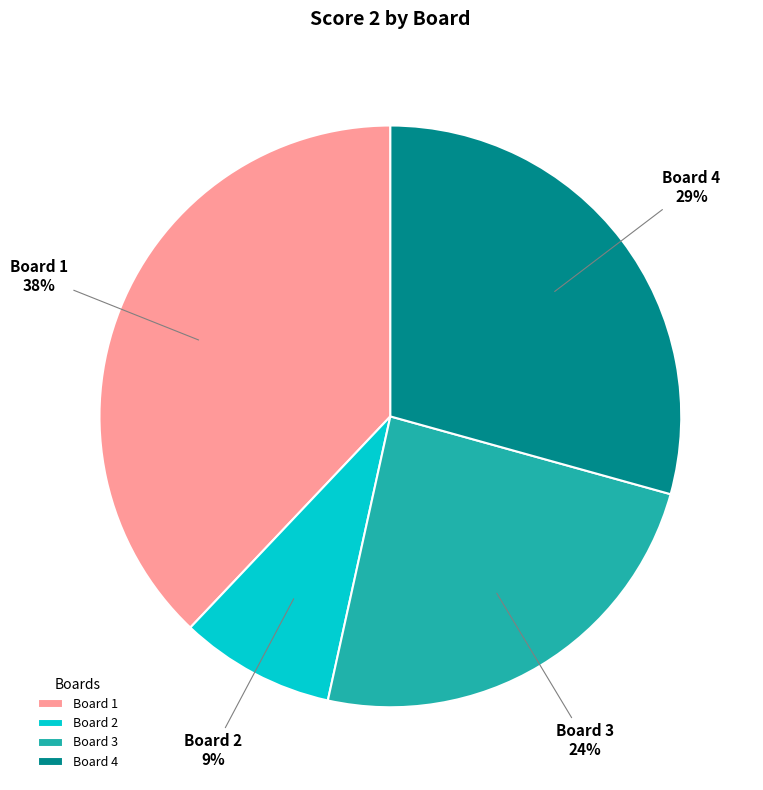

To the nearest percent, what is the average slice percentage?

25%